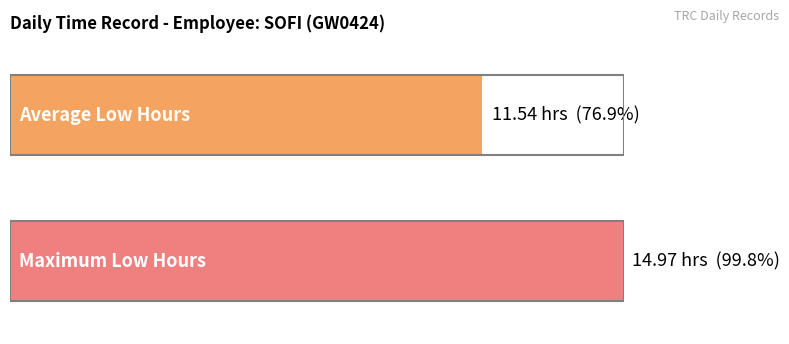

The chart shows a value of 14.6 at 28-Sun. True or false?

False